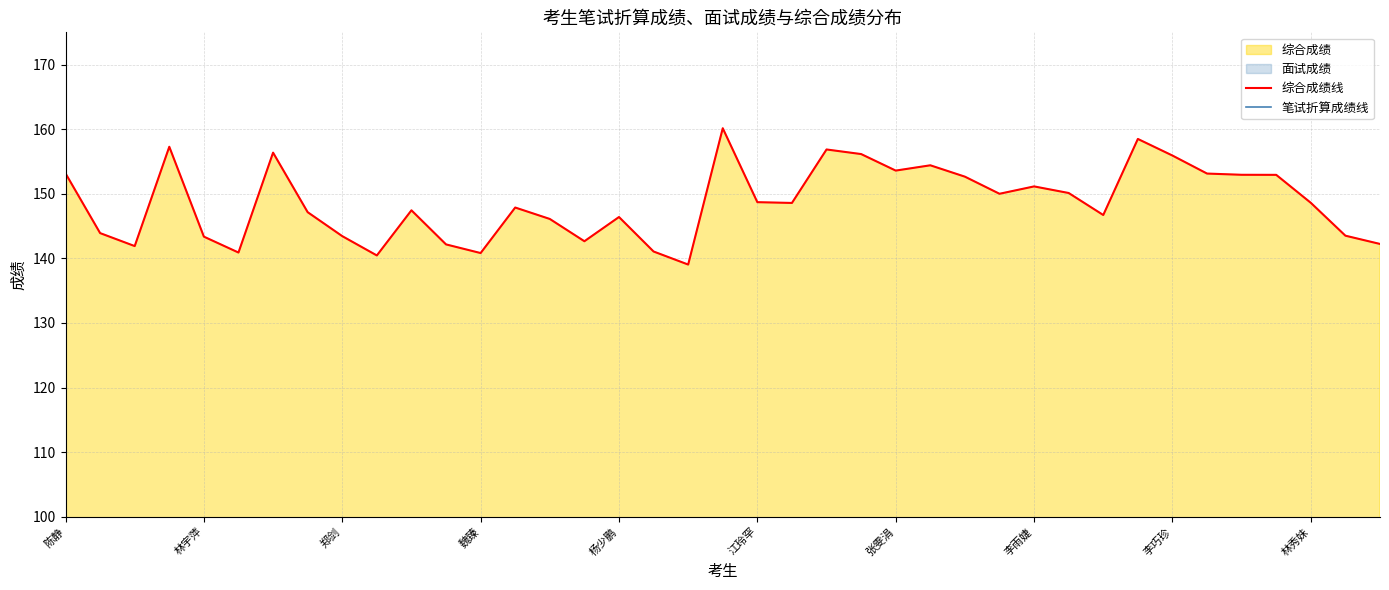

True or false: 综合成绩线 has a value of 143.5 at 37.

True